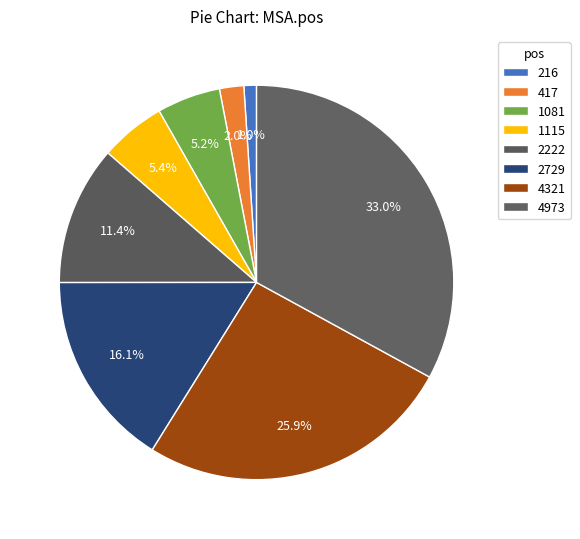

How many slices are in this pie chart?

8